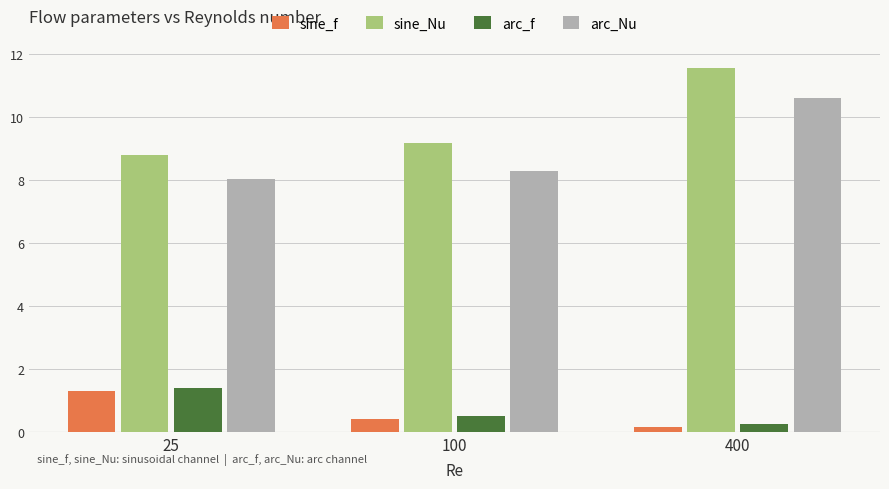

What are all the series names shown in the legend?

sine_f, sine_Nu, arc_f, arc_Nu